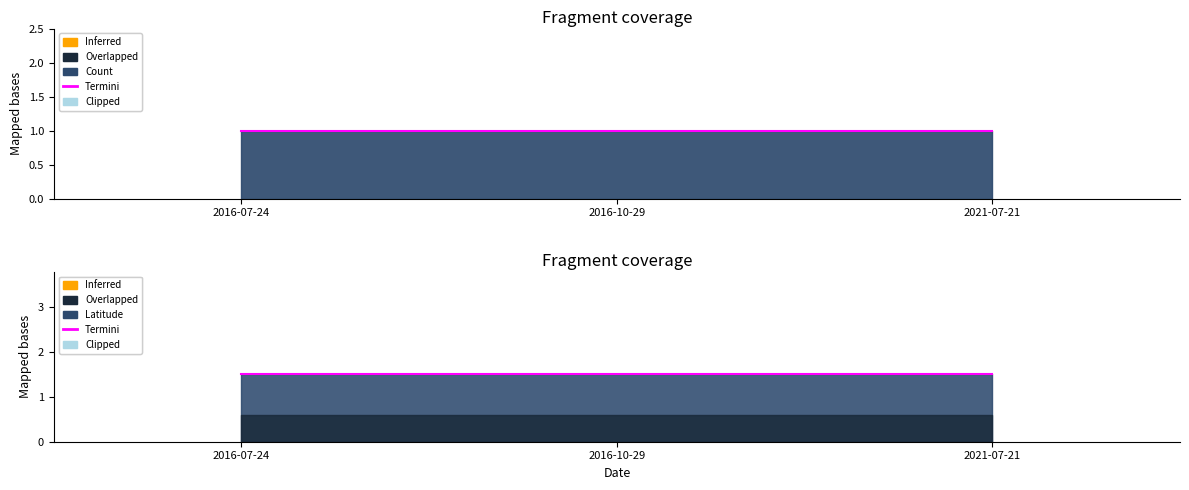

Where is the data nearest to the value 1?

2016-07-24